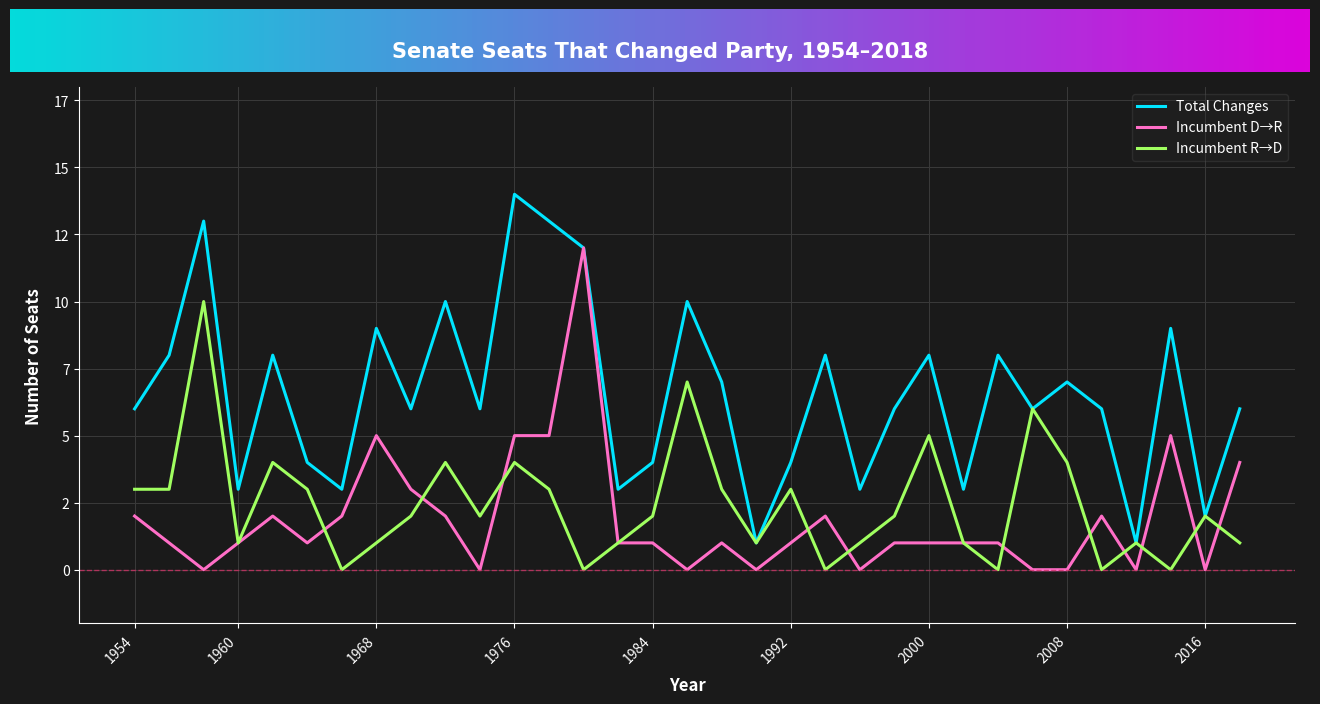

What is the maximum value for Total Changes?

14